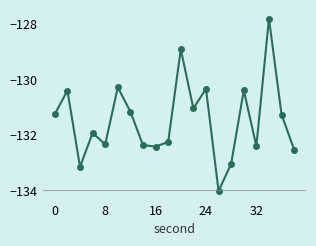

What is the difference between the second highest and second lowest values?

4.2